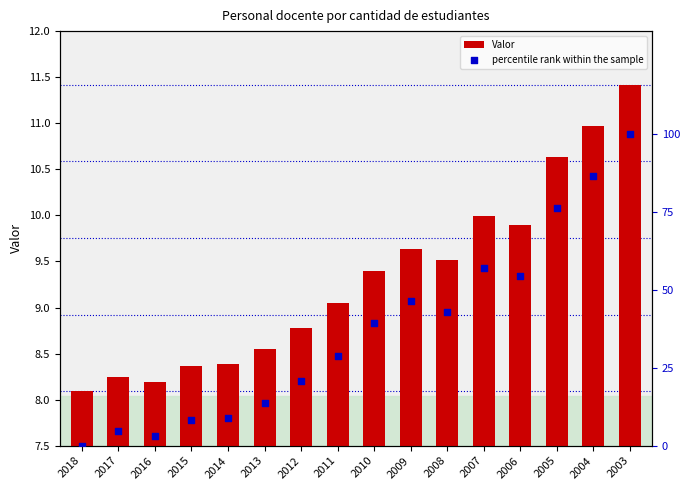

Is the value of Valor at 2013 greater than the value of percentile rank within the sample at 2012?

No